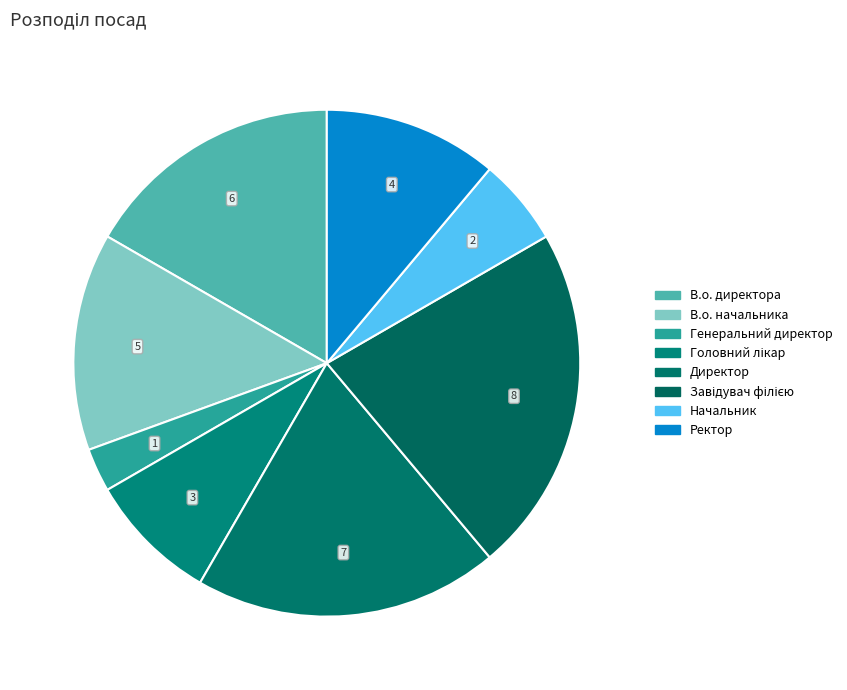

Is В.о. директора the majority of the pie?

No